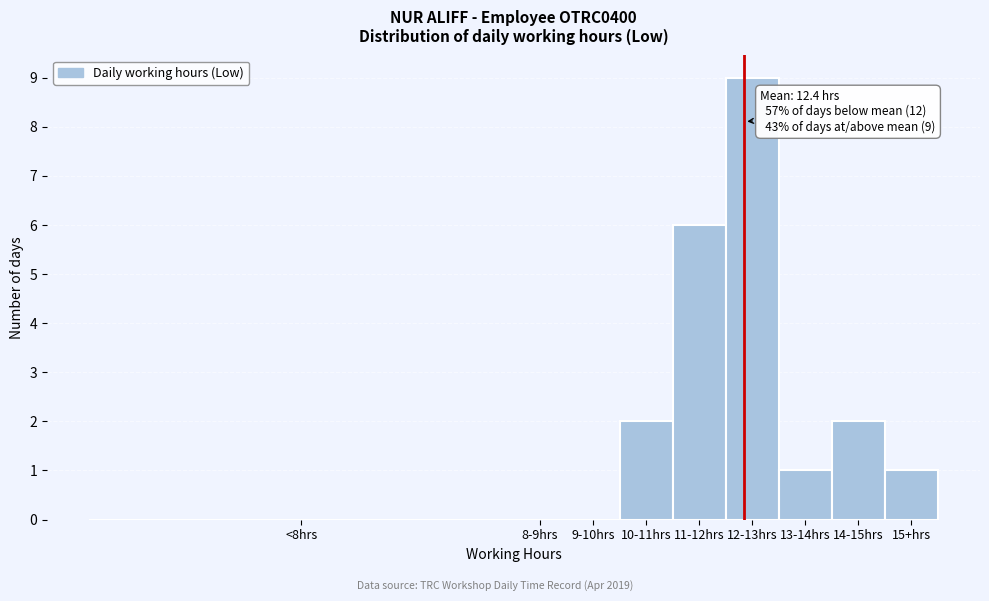

Reading left to right, list all the values displayed in this chart.

<8hrs=0	8-9hrs=0	9-10hrs=0	10-11hrs=2	11-12hrs=6	12-13hrs=9	13-14hrs=1	14-15hrs=2	15+hrs=1